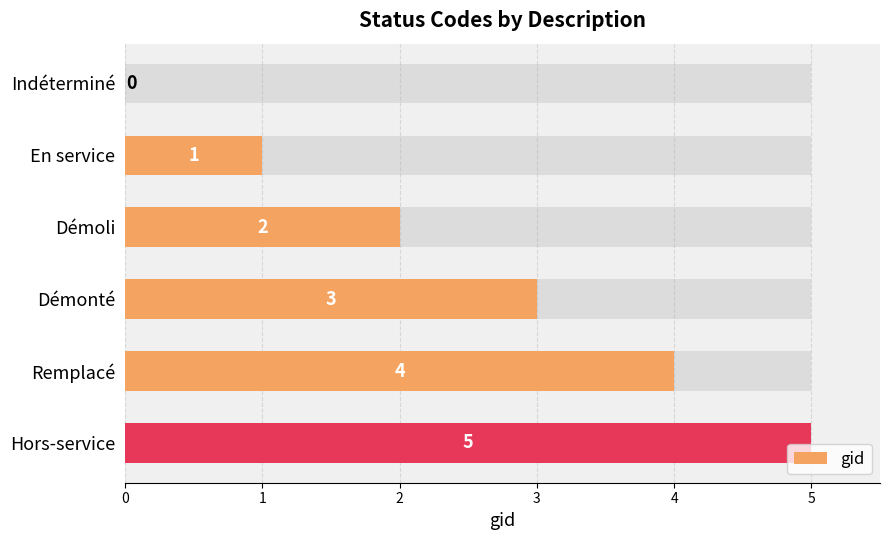

What is the value of the 3rd bar from the left?

2